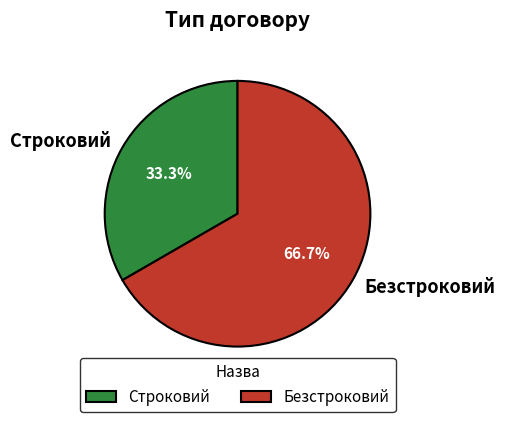

What percentage do Безстроковий and Строковий together represent?

100.0%